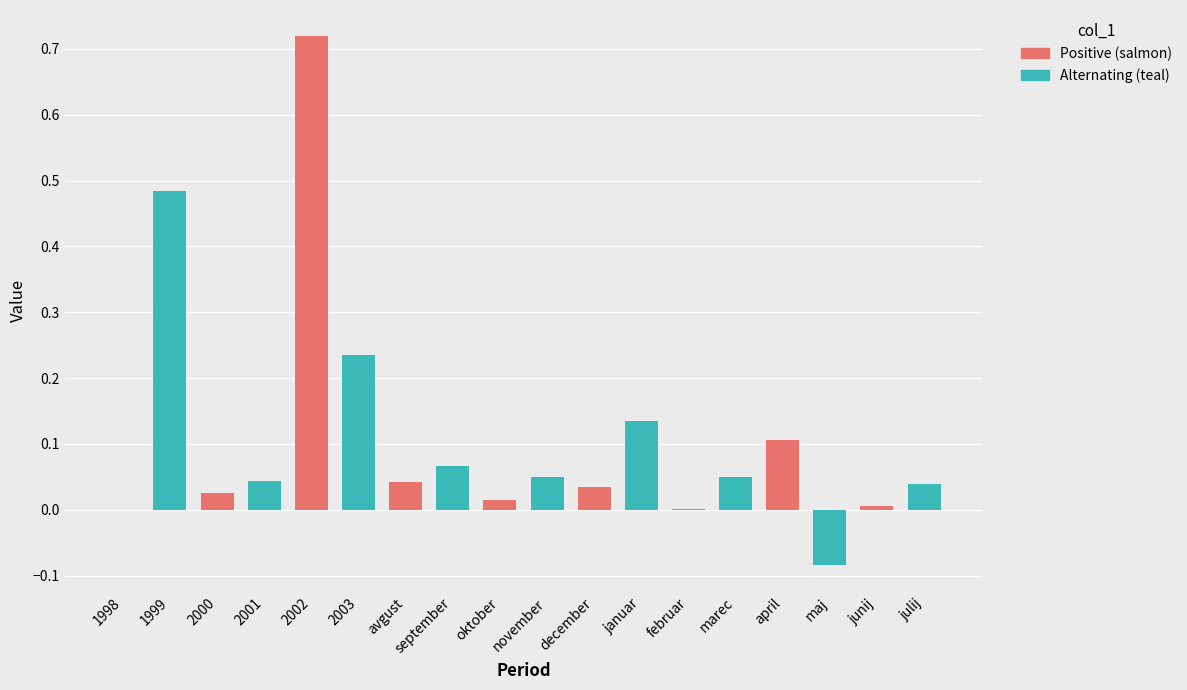

How many bars are there in total?

18